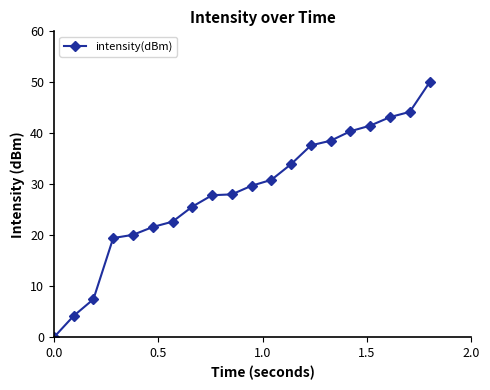

What is the maximum value shown in the chart?

50.0